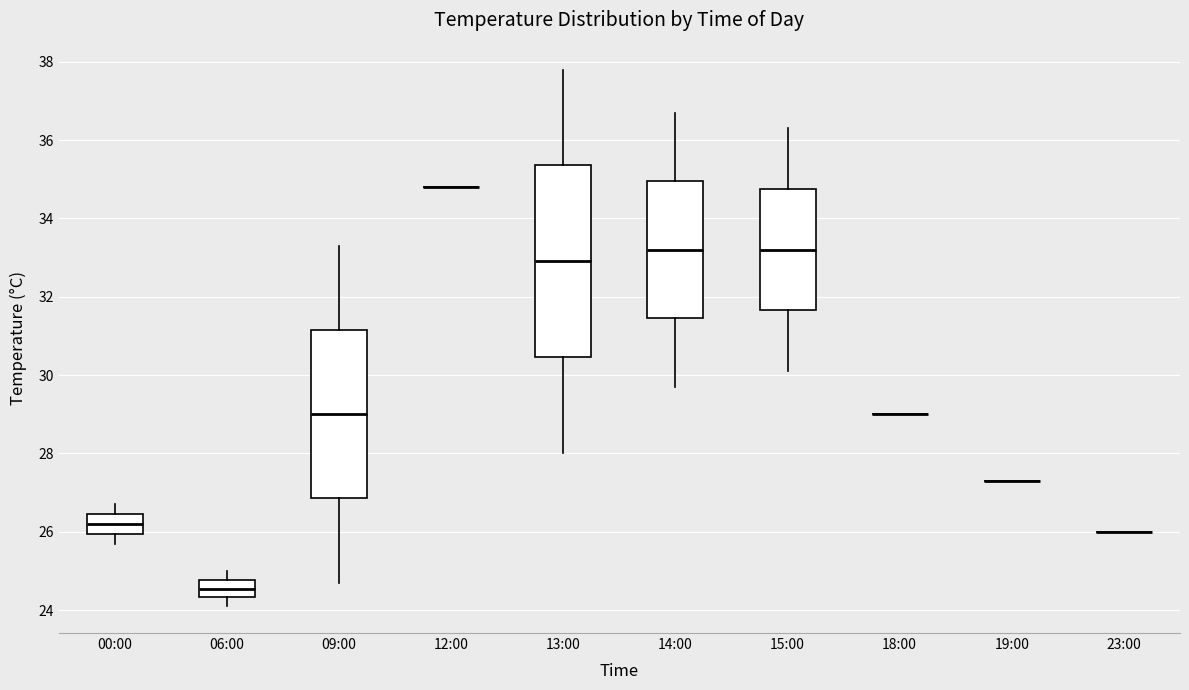

Comparing the boxes themselves (not the whiskers), which one is the tallest?

13:00